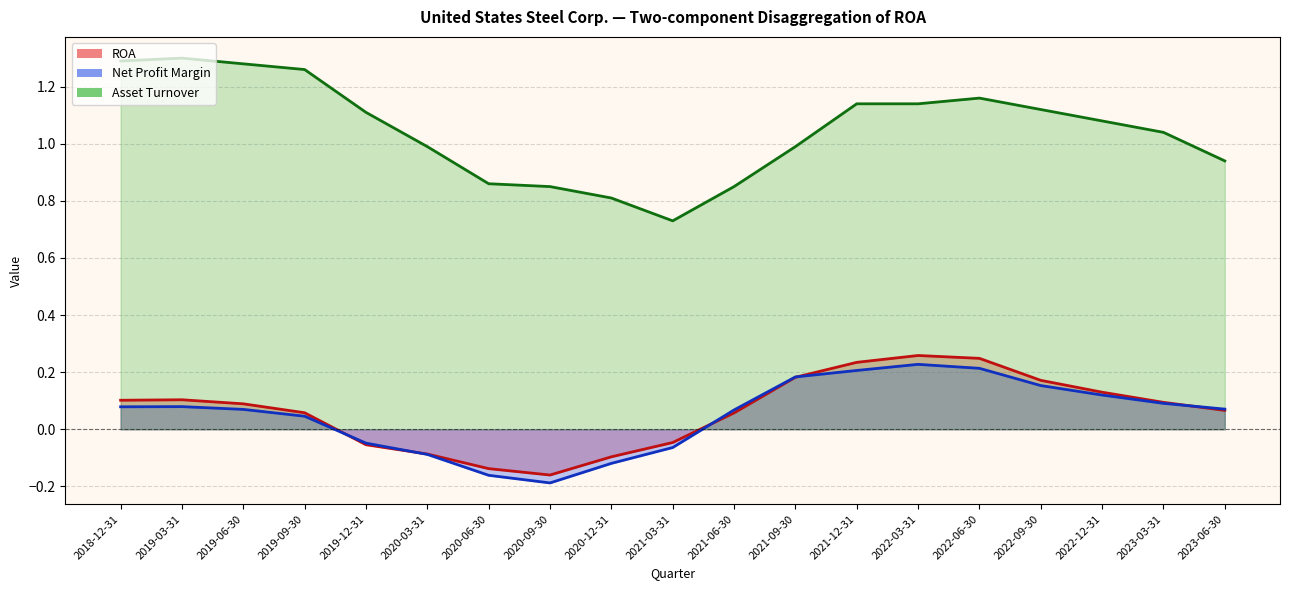

Reading left to right, list all the values displayed in this chart.

ROA: 2023-06-30=0.1	2023-03-31=0.1	2022-12-31=0.1	2022-09-30=0.2	2022-06-30=0.2	2022-03-31=0.3	2021-12-31=0.2	2021-09-30=0.2	2021-06-30=0.1	2021-03-31=-0.0	2020-12-31=-0.1	2020-09-30=-0.2	2020-06-30=-0.1	2020-03-31=-0.1	2019-12-31=-0.1	2019-09-30=0.1	2019-06-30=0.1	2019-03-31=0.1	2018-12-31=0.1
Net Profit Margin: 2023-06-30=0.1	2023-03-31=0.1	2022-12-31=0.1	2022-09-30=0.2	2022-06-30=0.2	2022-03-31=0.2	2021-12-31=0.2	2021-09-30=0.2	2021-06-30=0.1	2021-03-31=-0.1	2020-12-31=-0.1	2020-09-30=-0.2	2020-06-30=-0.2	2020-03-31=-0.1	2019-12-31=-0.0	2019-09-30=0.0	2019-06-30=0.1	2019-03-31=0.1	2018-12-31=0.1
Asset Turnover: 2023-06-30=0.9	2023-03-31=1.0	2022-12-31=1.1	2022-09-30=1.1	2022-06-30=1.2	2022-03-31=1.1	2021-12-31=1.1	2021-09-30=1.0	2021-06-30=0.8	2021-03-31=0.7	2020-12-31=0.8	2020-09-30=0.8	2020-06-30=0.9	2020-03-31=1.0	2019-12-31=1.1	2019-09-30=1.3	2019-06-30=1.3	2019-03-31=1.3	2018-12-31=1.3